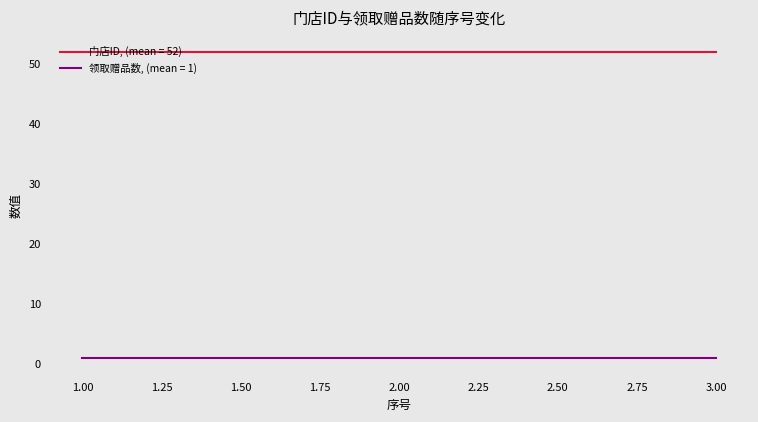

True or false: 门店ID, (mean = 52) has a value of 88 at 2.00.

False